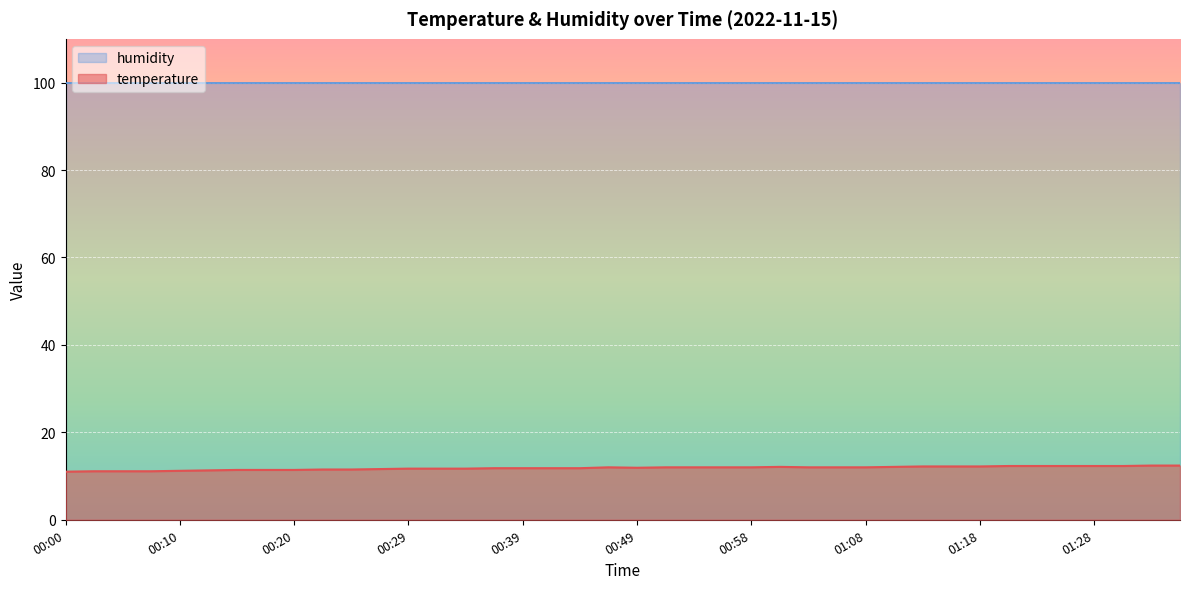

Where is the data nearest to the value 11?

00:00